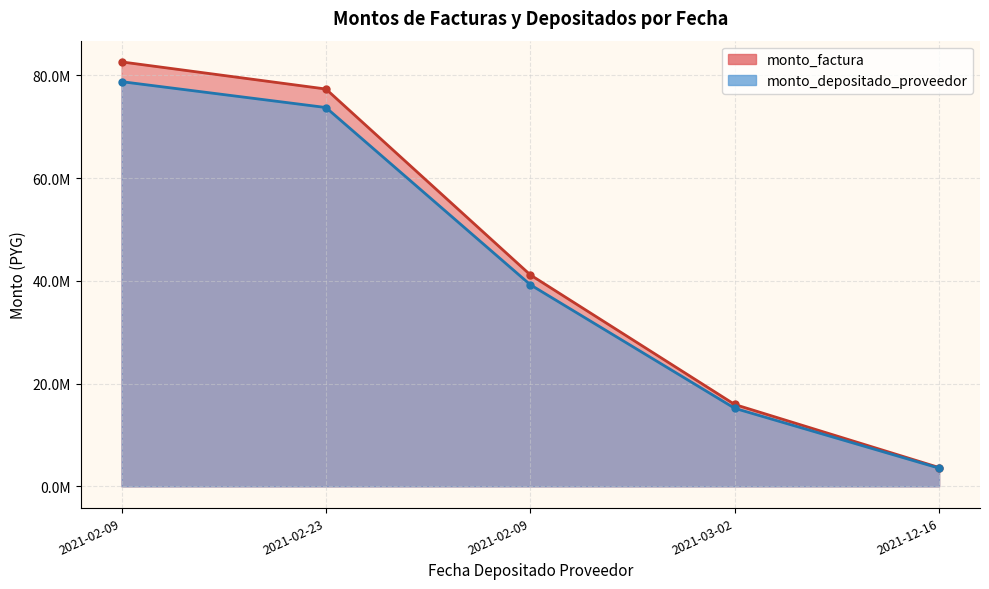

What is the approximate value of monto_factura at 2021-02-23, to the nearest 50?

77319500